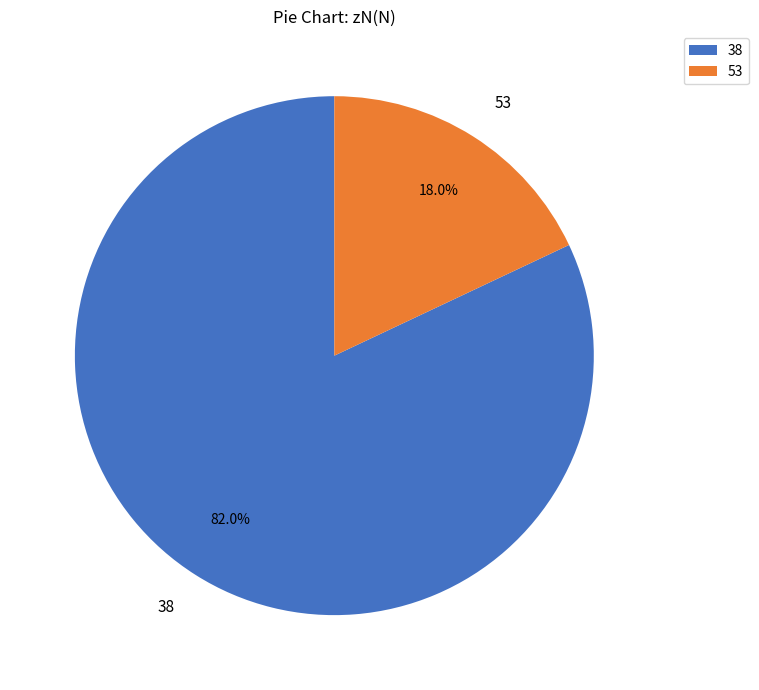

To the nearest percent, what percentage of the pie is 53?

18%